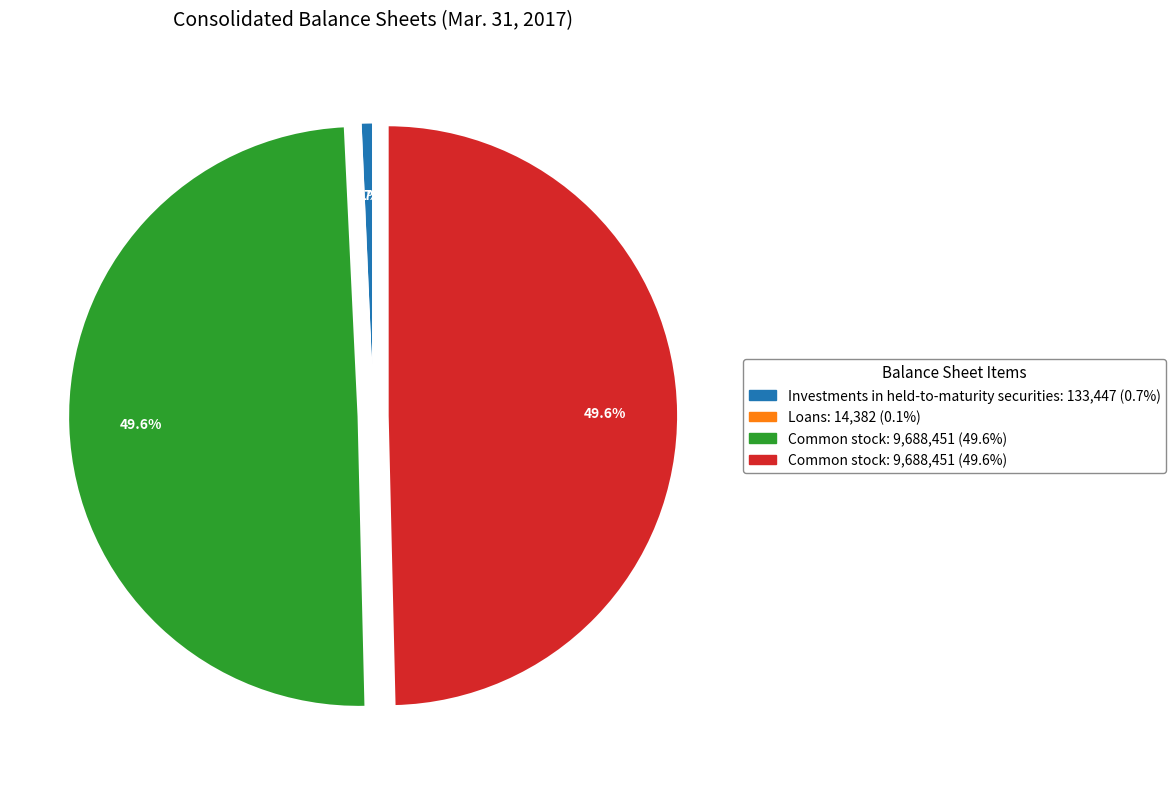

Is there any slice that represents more than half of the pie?

No